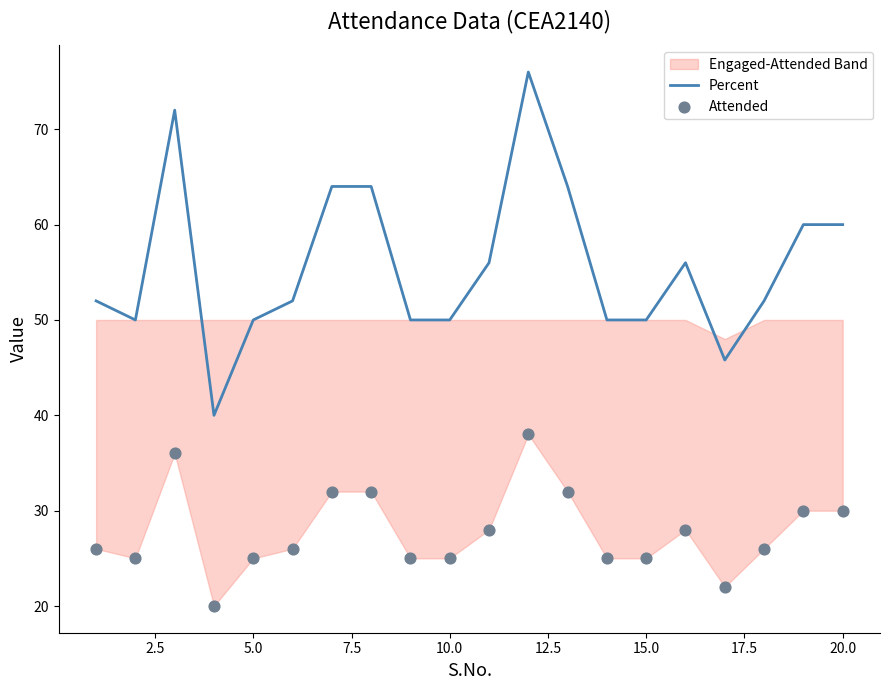

Which series contains the highest Y value?

Percent